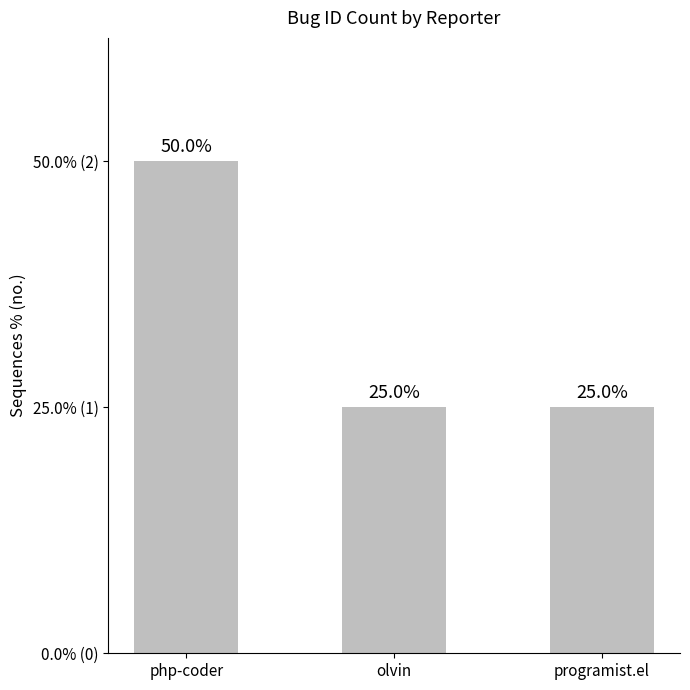

List the labels in order of value, smallest first.

olvin, programist.el, php-coder